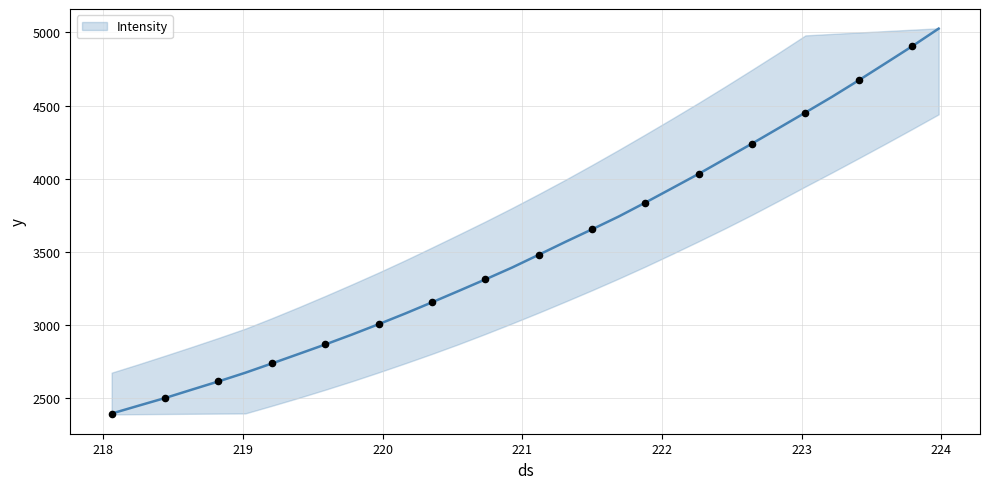

What is the maximum value for Intensity?

5026.6